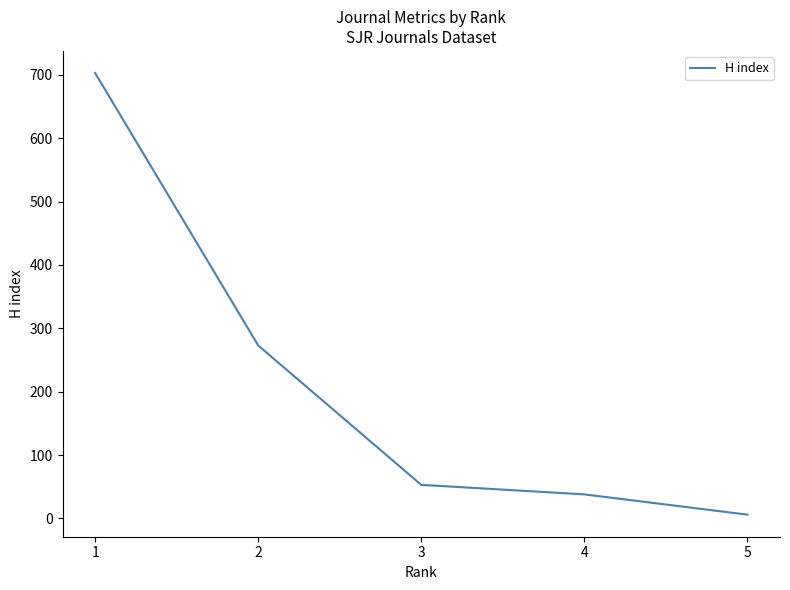

The value at 1 is 703. True or false?

True